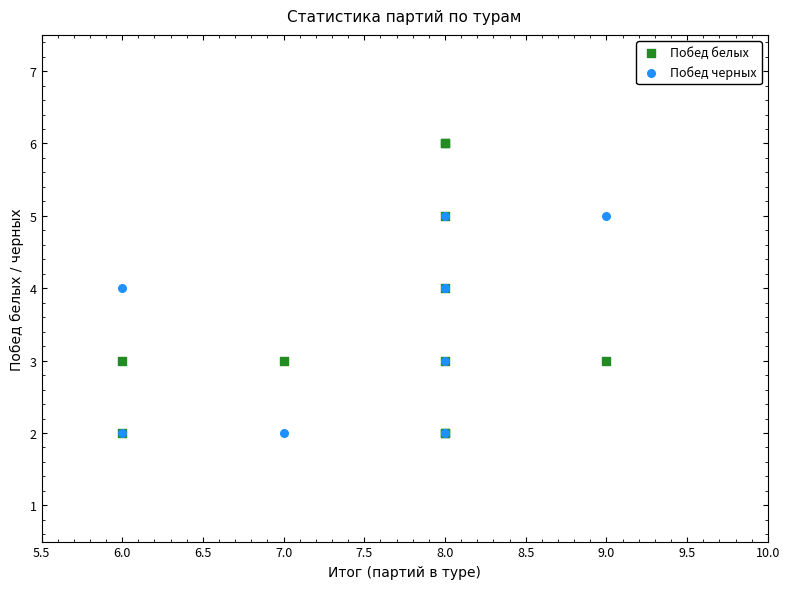

Which series reaches the maximum Y coordinate?

Побед белых